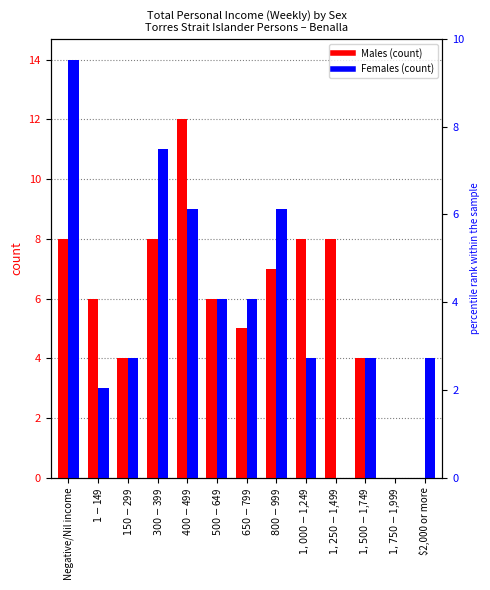

What is the difference between the highest and lowest values at $1-$149?

3